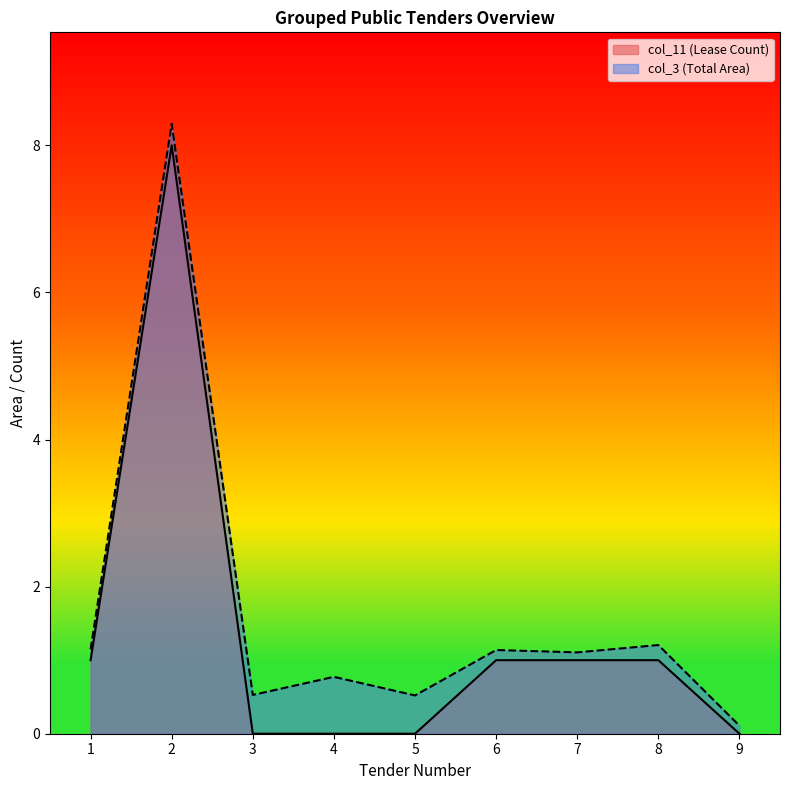

Which label corresponds to the largest value in the chart?

2